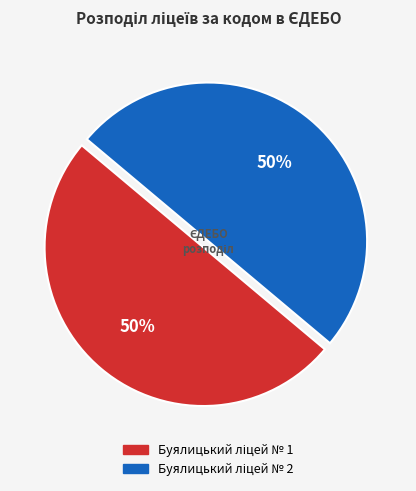

To the nearest percent, what is the average slice percentage?

50%